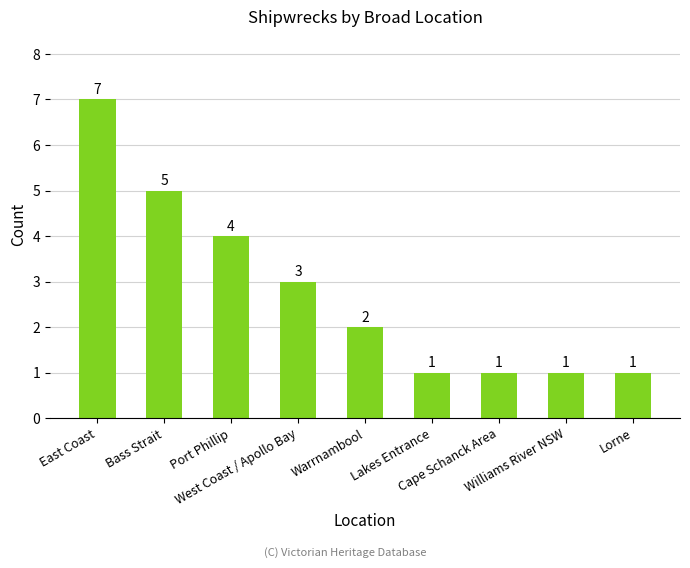

Count the values in the range 1 to 4.

7